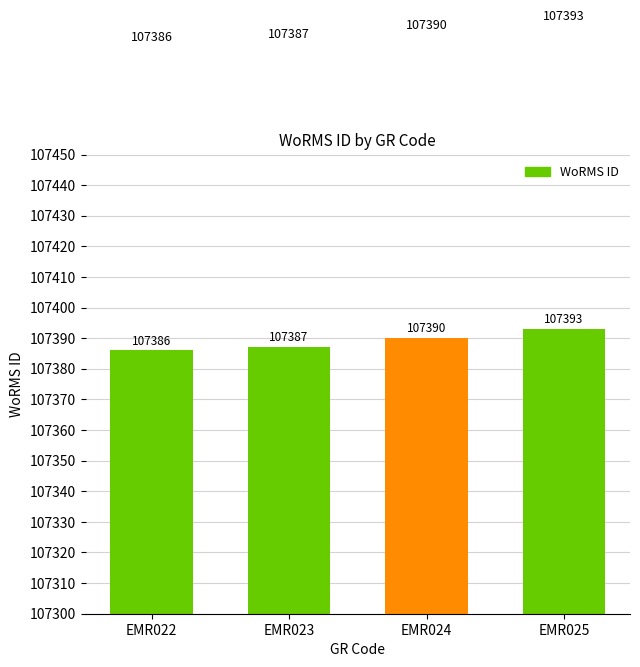

The chart shows a value of 32632 at EMR025. True or false?

False